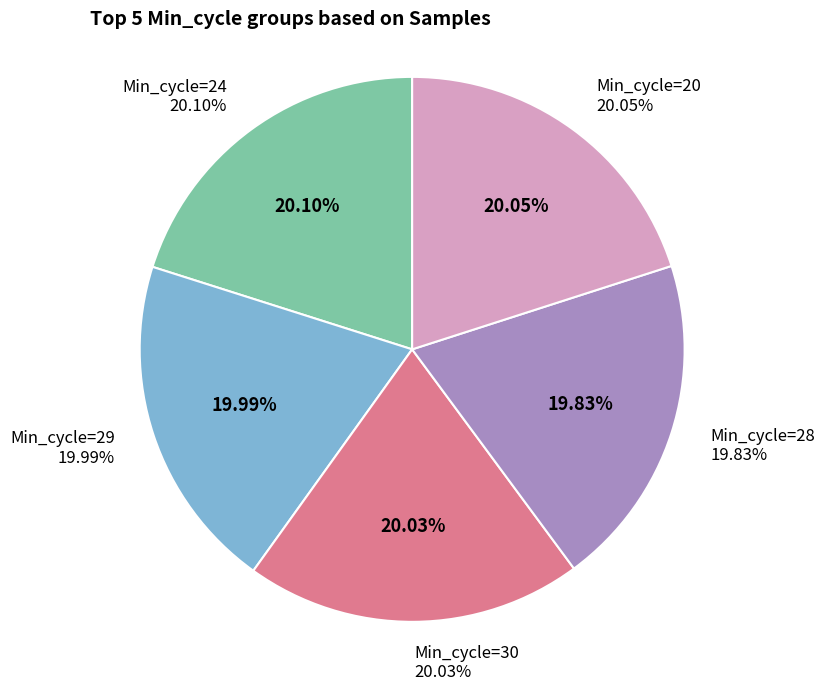

Does any single category account for the majority?

No